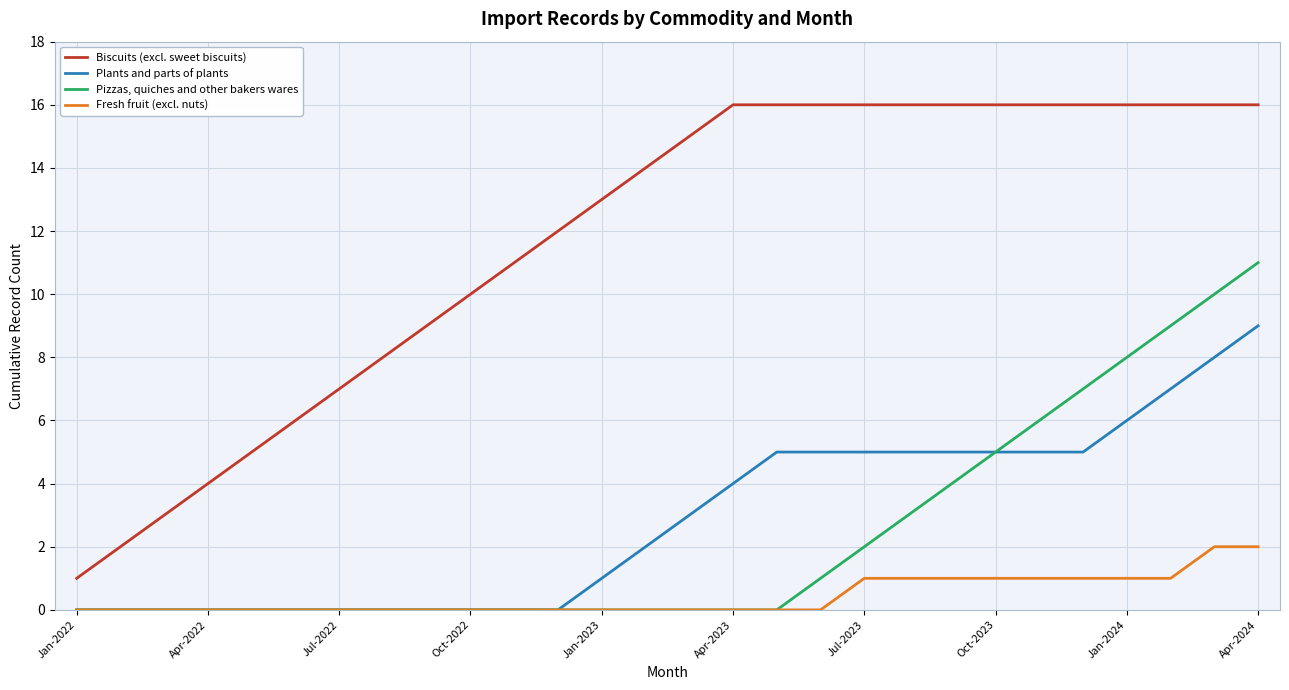

True or false: Biscuits (excl. sweet biscuits) and Plants and parts of plants cross at least once.

False